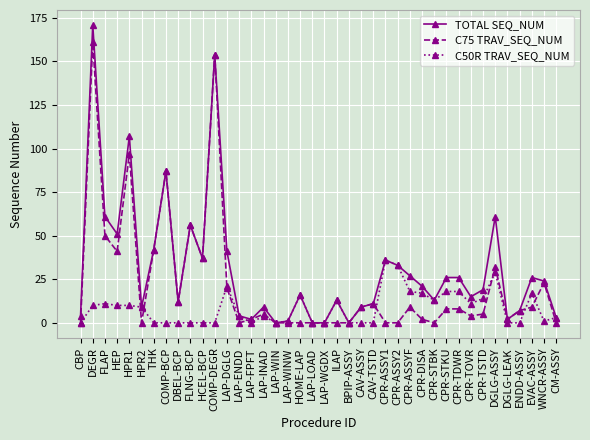

Does the chart display data point markers on the line(s)?

Yes